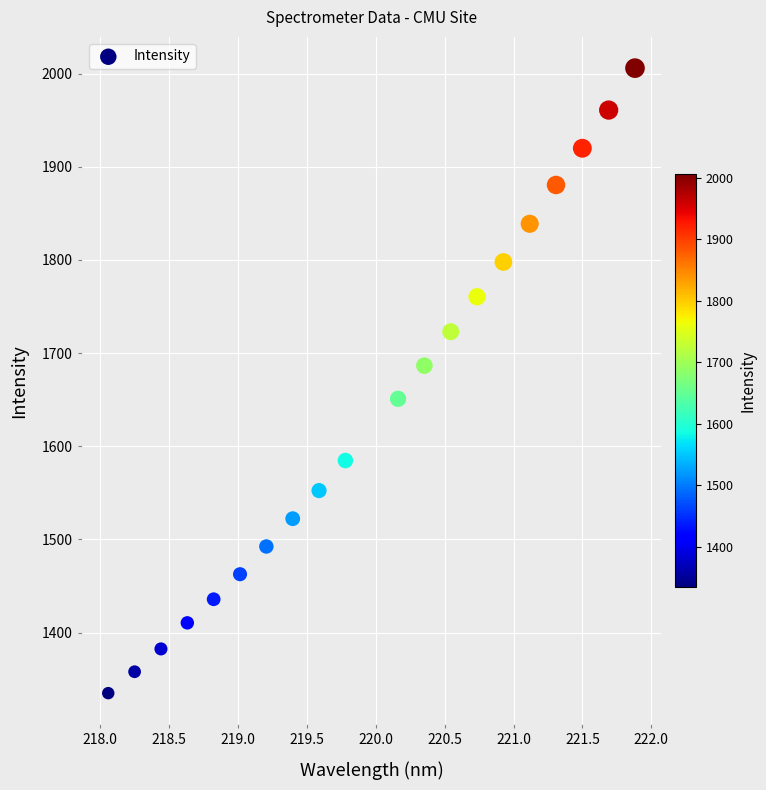

What is the range of Y values (max minus min)?

670.8